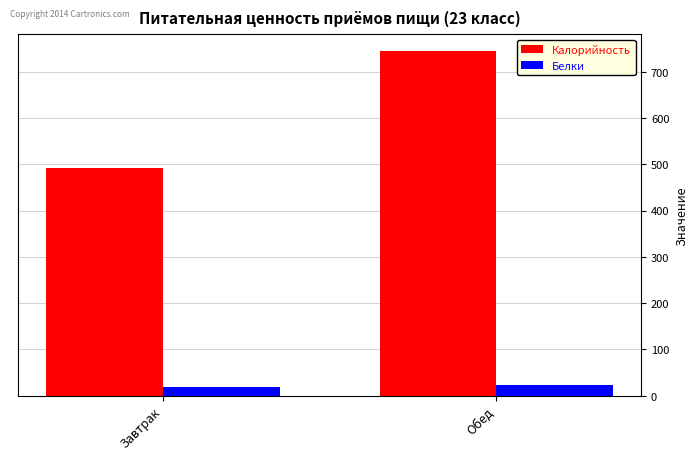

Which series changed the most between Завтрак and Обед?

Калорийность